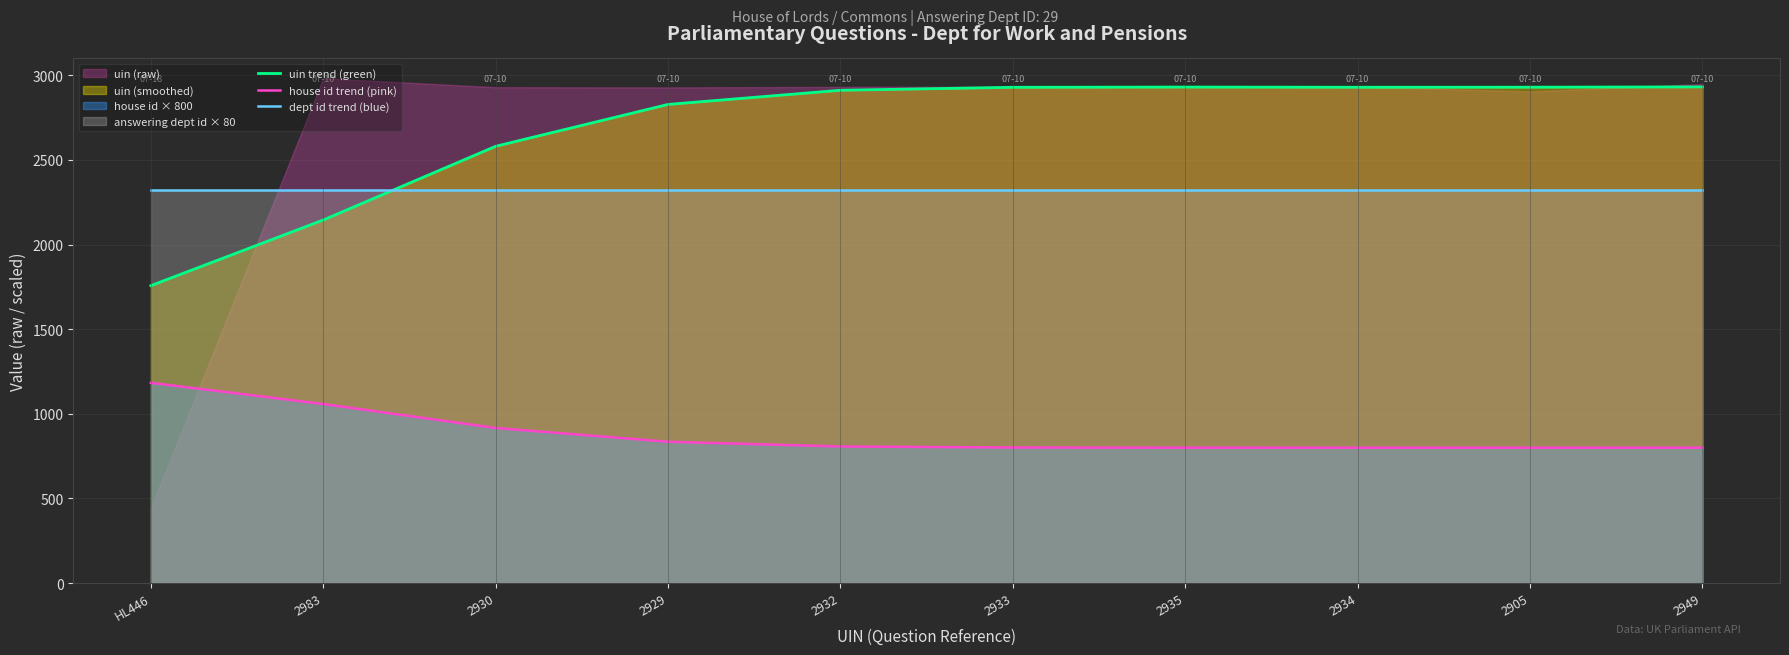

Which series ends up on top after the final intersection of uin trend (green) and dept id trend (blue)?

uin trend (green)